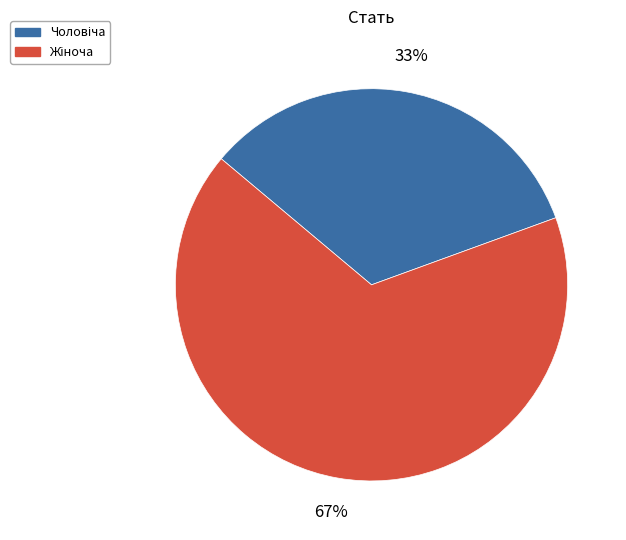

Does any single category account for the majority?

Yes